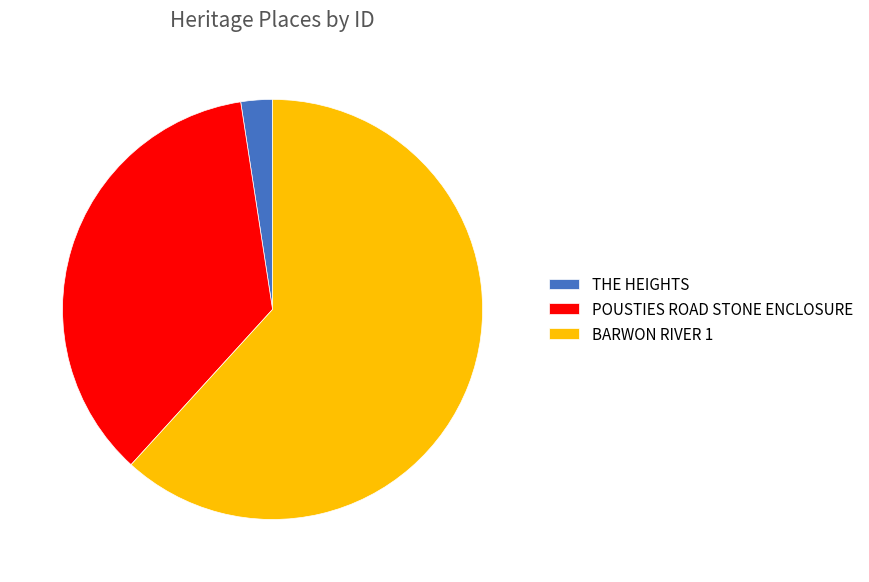

Is the sum of POUSTIES ROAD STONE ENCLOSURE and BARWON RIVER 1 greater than half?

Yes